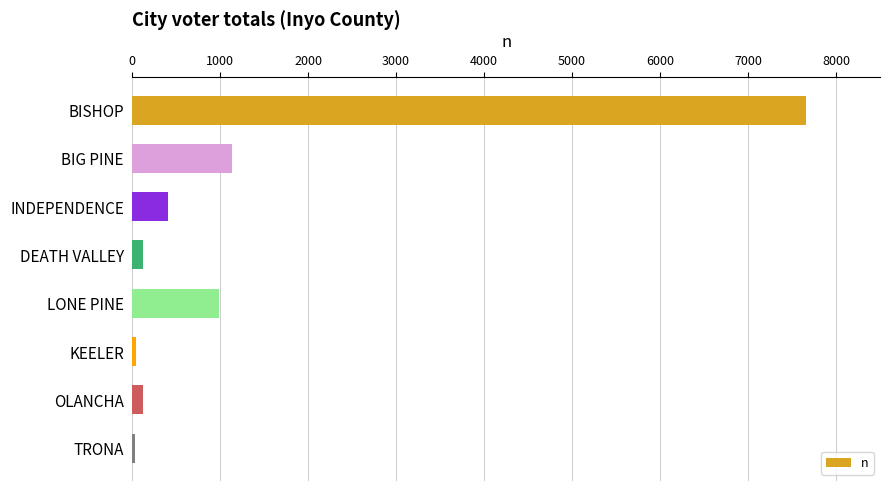

What is the maximum value shown in the chart?

7656